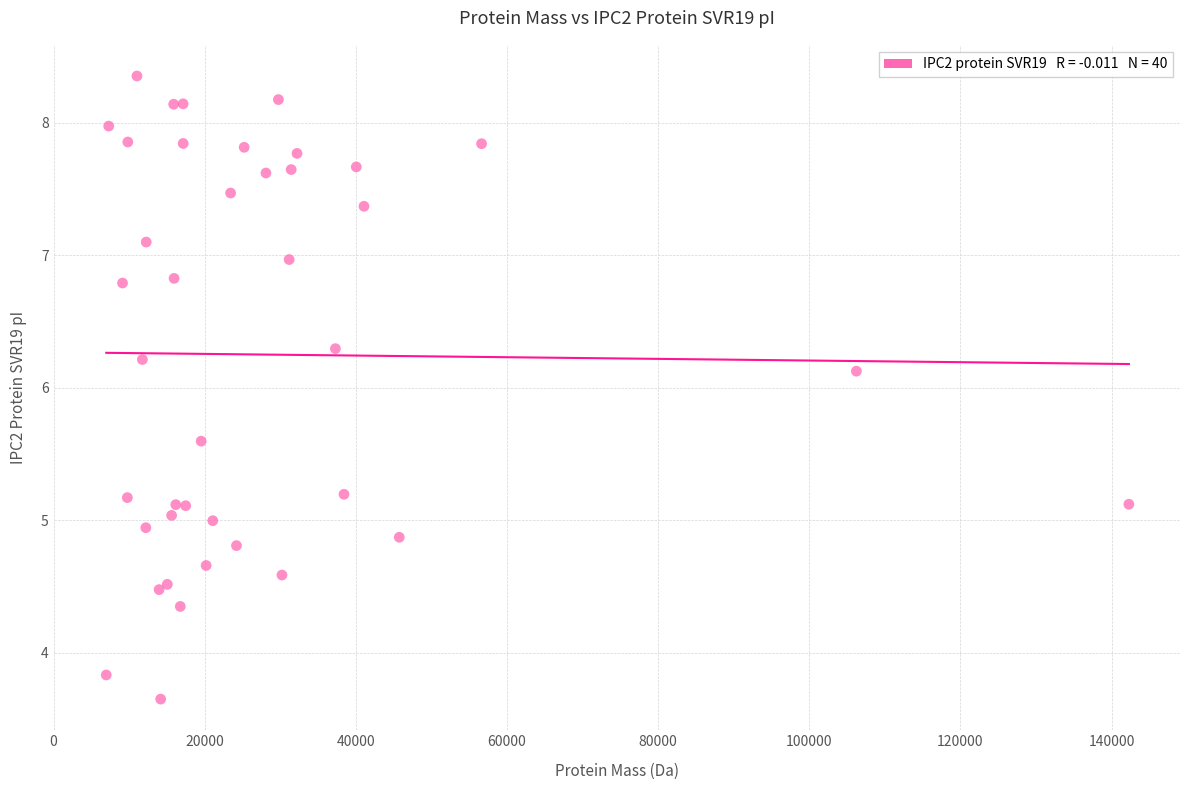

What Y value in the scatter plot is closest to 6?

6.1